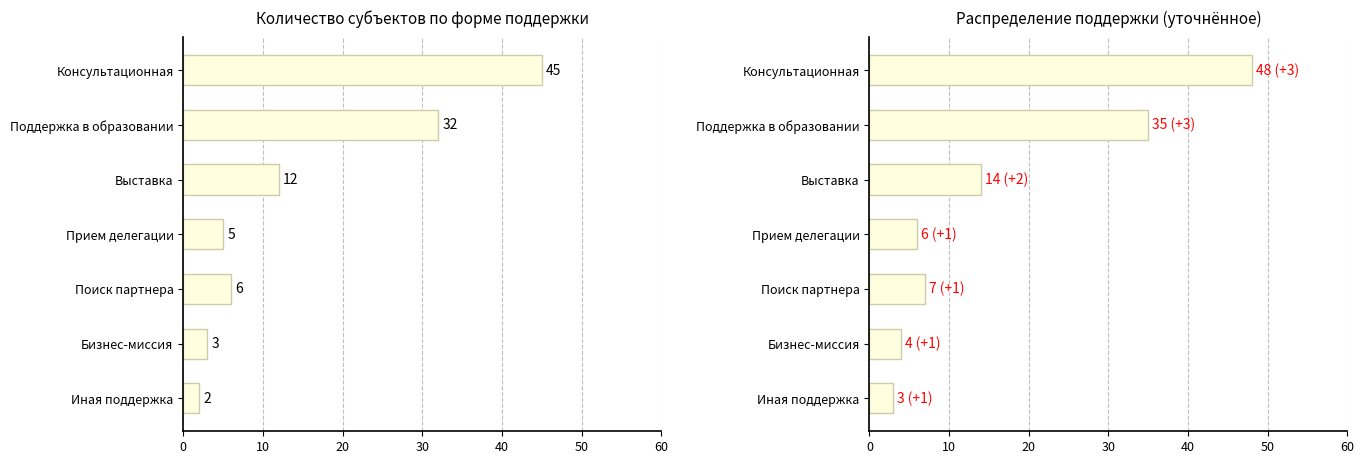

Rank the series at Иная поддержка from lowest to highest value.

Форма поддержки, Форма поддержки (уточн.)